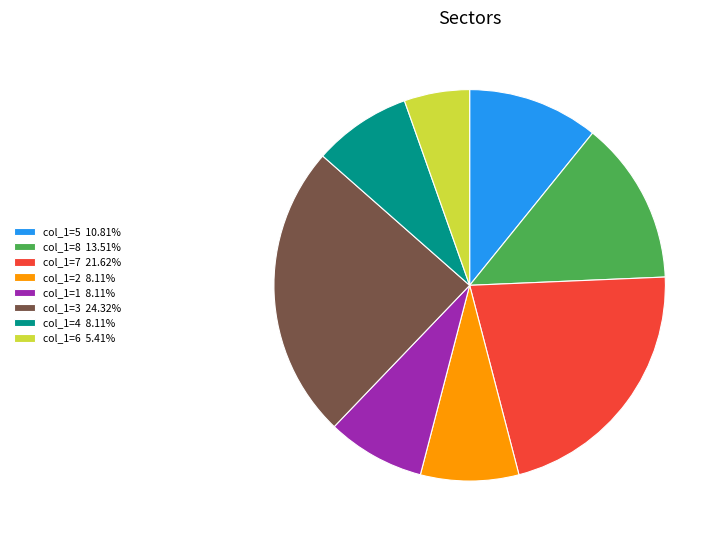

Does any single category account for the majority?

No